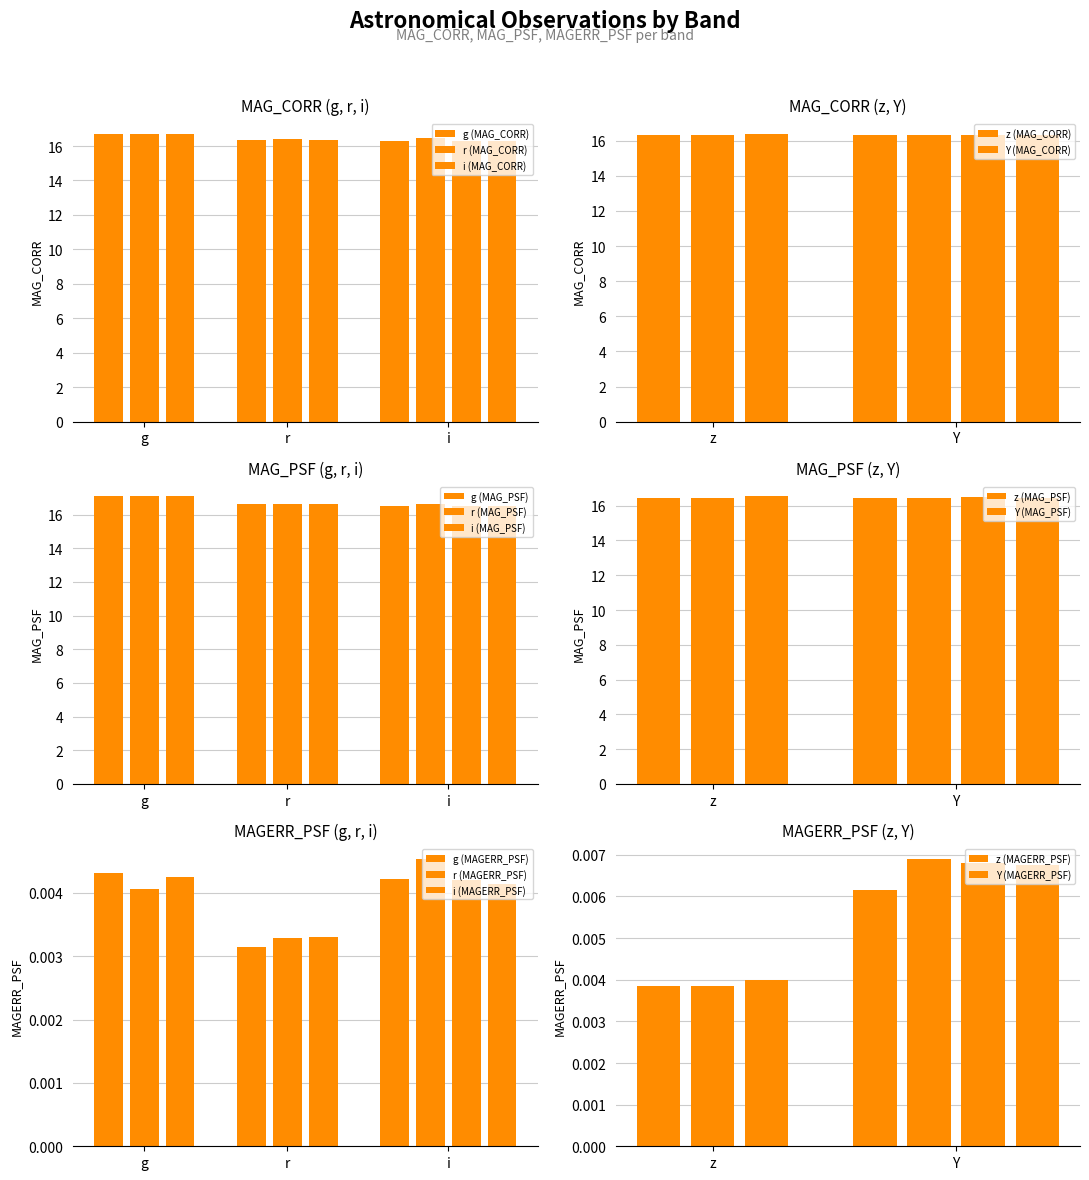

Reading left to right, what are all the values shown in this chart?

MAG_CORR: 16.7	16.7	16.7	16.4	16.4	16.4	16.3	16.5	16.3	16.3	16.3	16.3	16.4	16.3	16.3	16.3	16.3
MAG_PSF: 17.1	17.1	17.1	16.6	16.7	16.6	16.5	16.7	16.5	16.5	16.5	16.5	16.5	16.5	16.5	16.5	16.5
MAGERR_PSF: 0.0	0.0	0.0	0.0	0.0	0.0	0.0	0.0	0.0	0.0	0.0	0.0	0.0	0.0	0.0	0.0	0.0